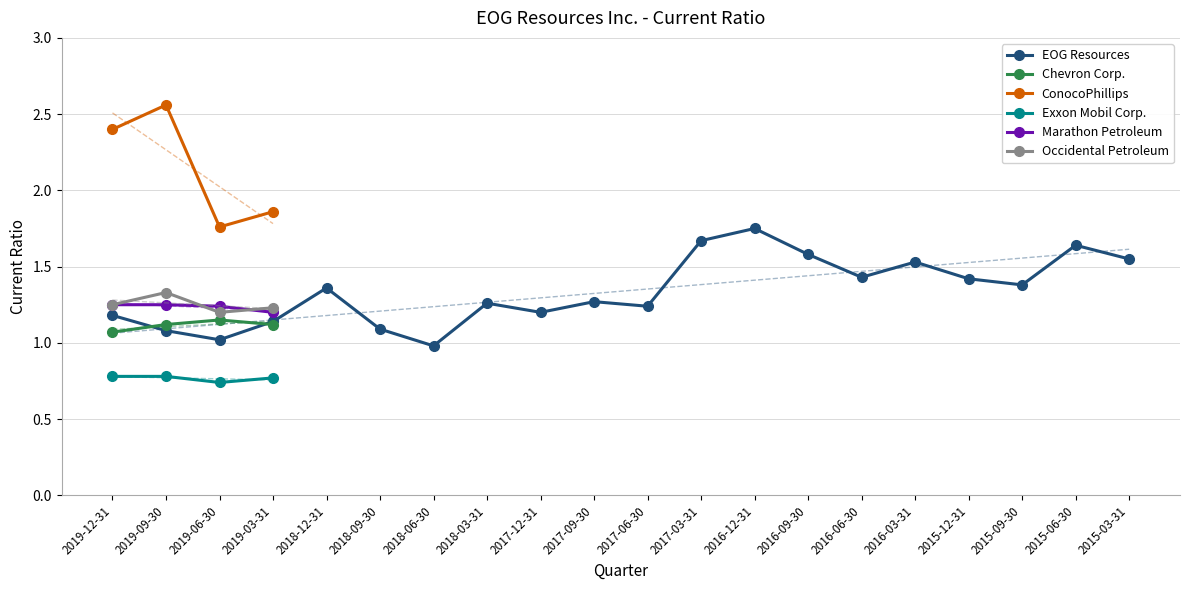

Which series ends up on top after the final intersection of EOG Resources and Marathon Petroleum?

EOG Resources